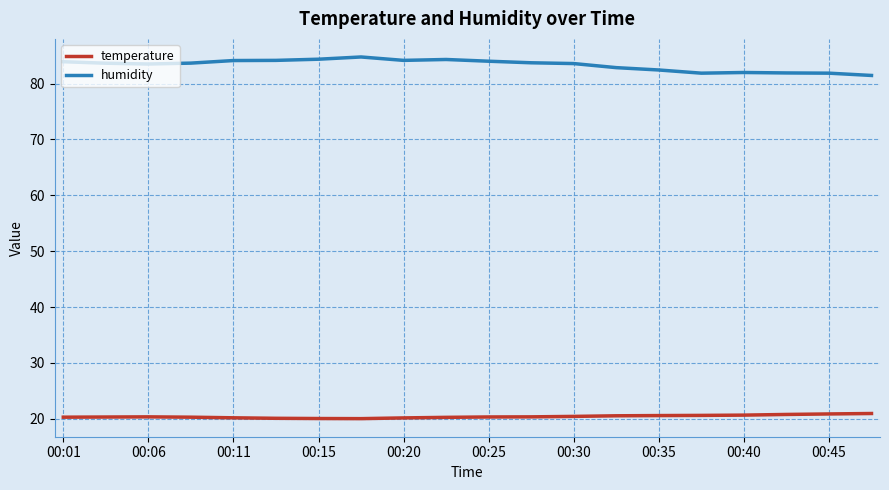

True or false: humidity and temperature intersect in this chart.

False